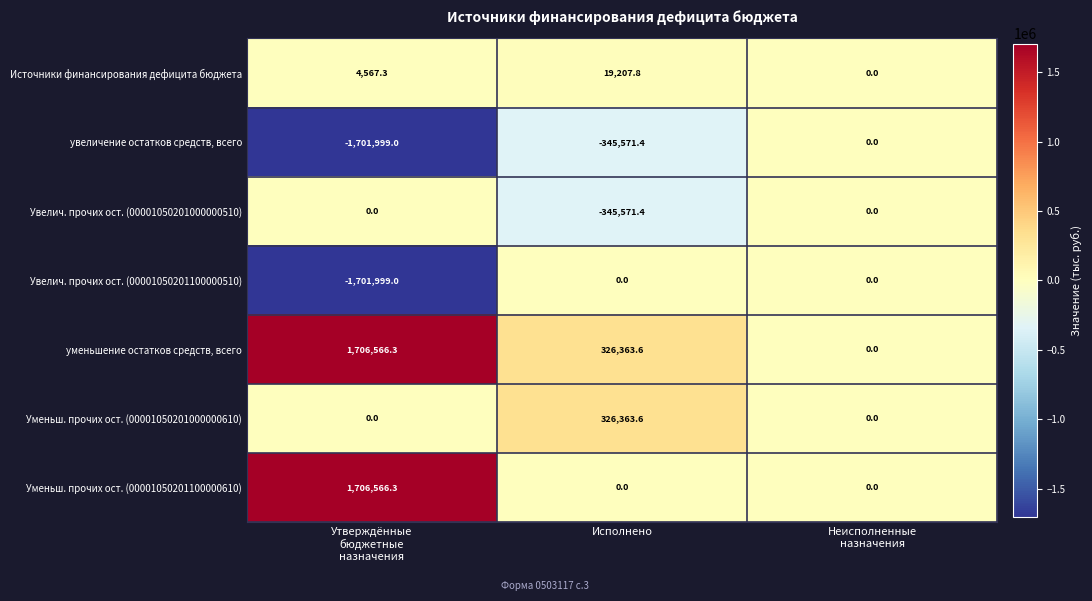

Which series has the largest total across all categories?

уменьшение остатков средств, всего